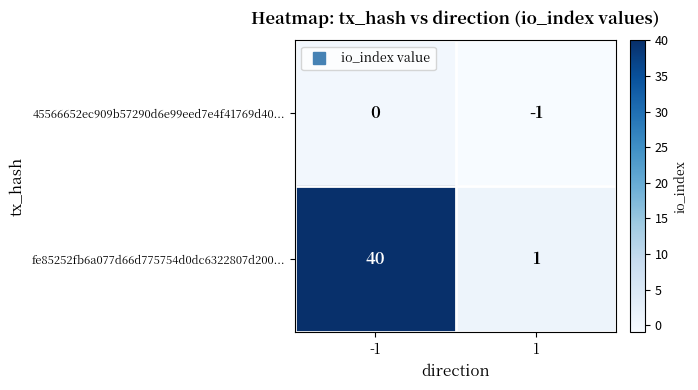

Reading left to right, extract all data points from this chart.

45566652ec909b57290d6e99eed7e4f41769d40...: -1=0	1=-1
fe85252fb6a077d66d775754d0dc6322807d200...: -1=40	1=1